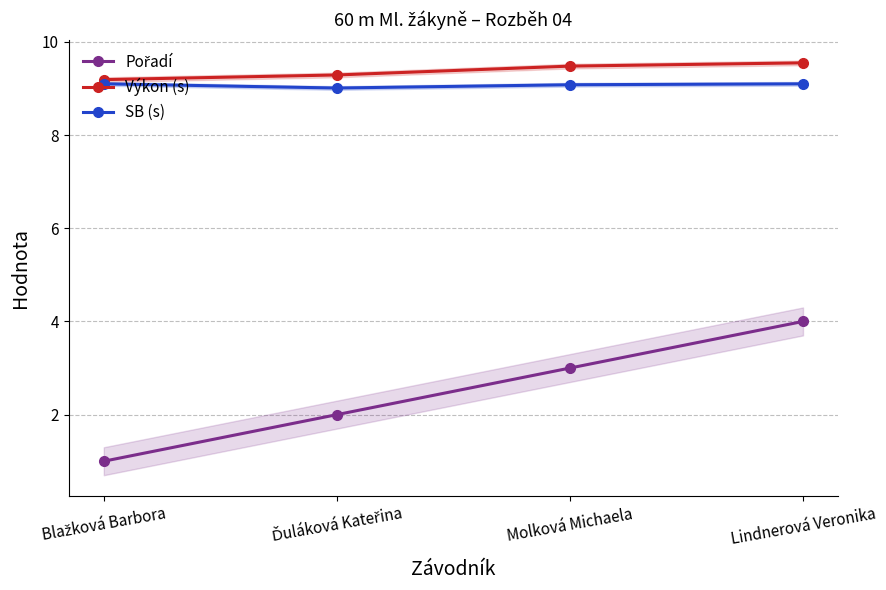

What is the smallest value displayed?

1.0